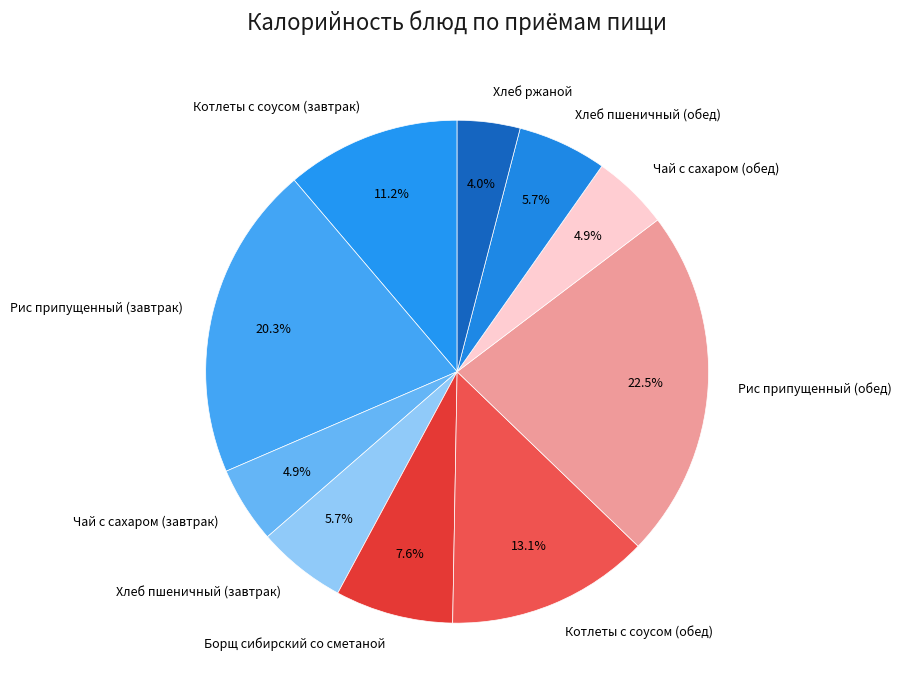

What percentage is NOT represented by Чай с сахаром (завтрак)?

95.1%